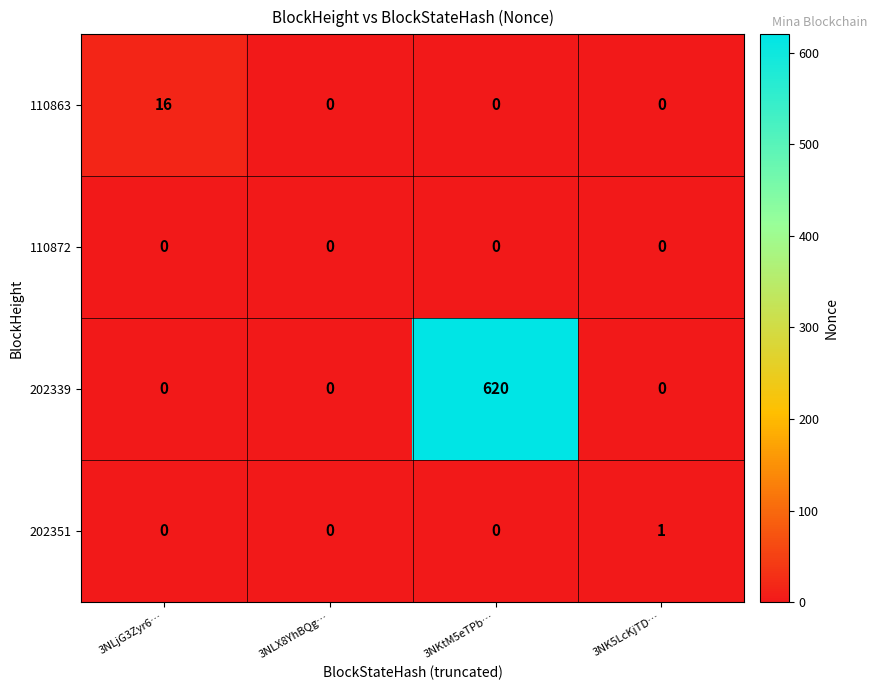

What is the average value of the 202339 series?

155